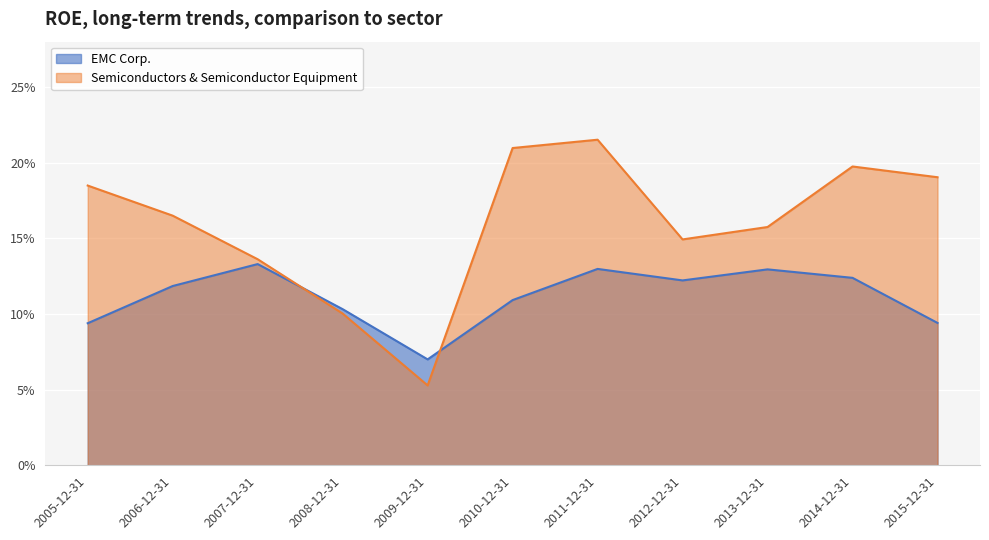

How many lines are shown in the chart?

2